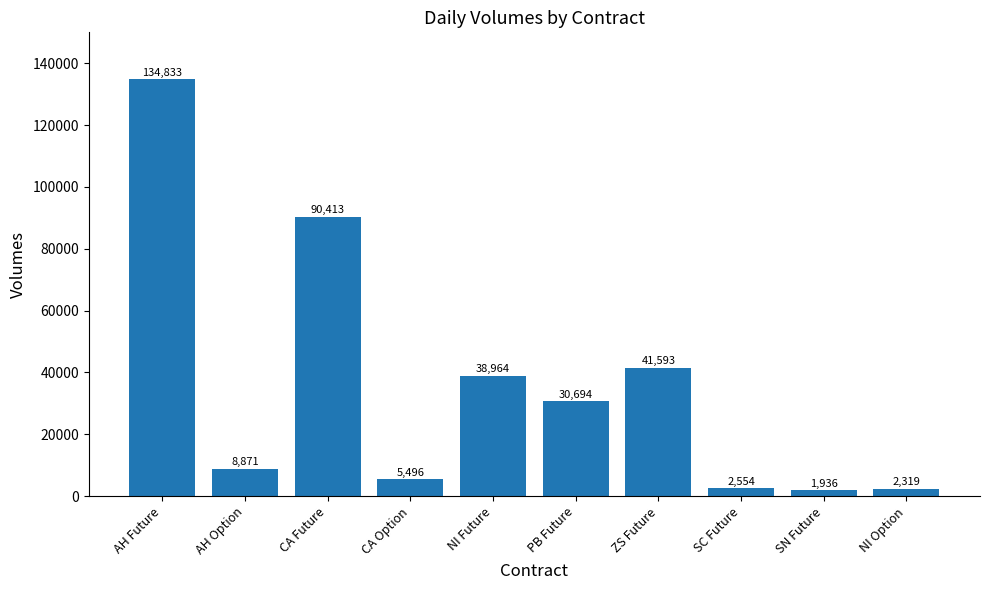

Which has a higher value, SN Future or AH Future?

AH Future